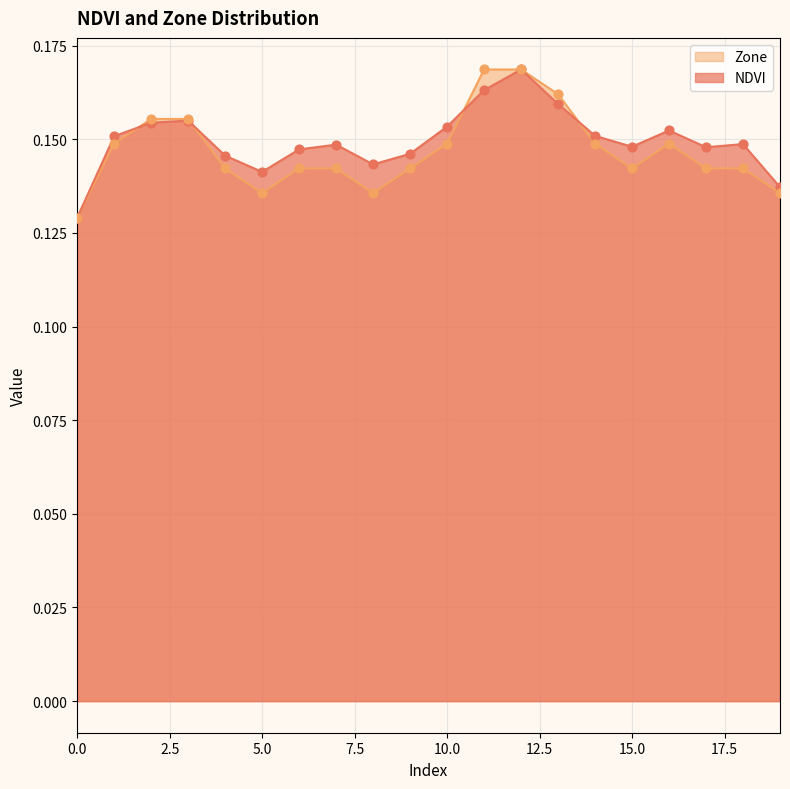

Is the value of NDVI at 2 greater than the value of Zone at 13?

No